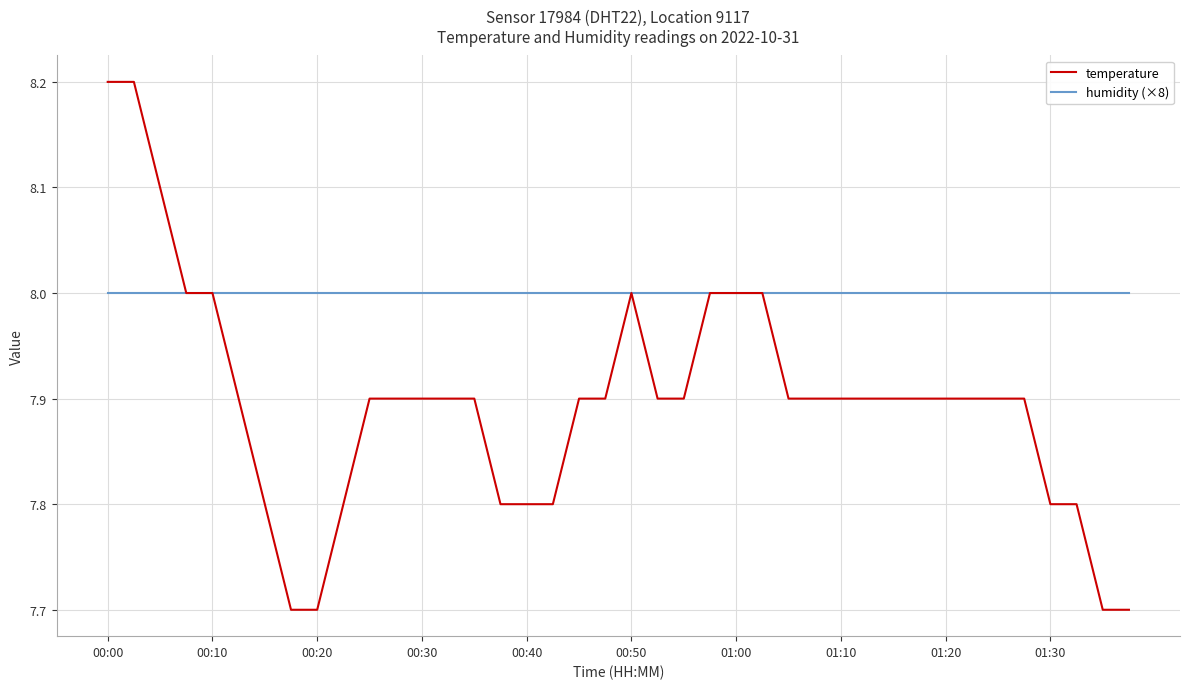

Reading left to right, transcribe all the data shown in this chart.

temperature: 8.2	8.2	8.1	8.0	8.0	7.9	7.8	7.7	7.7	7.8	7.9	7.9	7.9	7.9	7.9	7.8	7.8	7.8	7.9	7.9	8.0	7.9	7.9	8.0	8.0	8.0	7.9	7.9	7.9	7.9	7.9	7.9	7.9	7.9	7.9	7.9	7.8	7.8	7.7	7.7
humidity (×8): 8.0	8.0	8.0	8.0	8.0	8.0	8.0	8.0	8.0	8.0	8.0	8.0	8.0	8.0	8.0	8.0	8.0	8.0	8.0	8.0	8.0	8.0	8.0	8.0	8.0	8.0	8.0	8.0	8.0	8.0	8.0	8.0	8.0	8.0	8.0	8.0	8.0	8.0	8.0	8.0